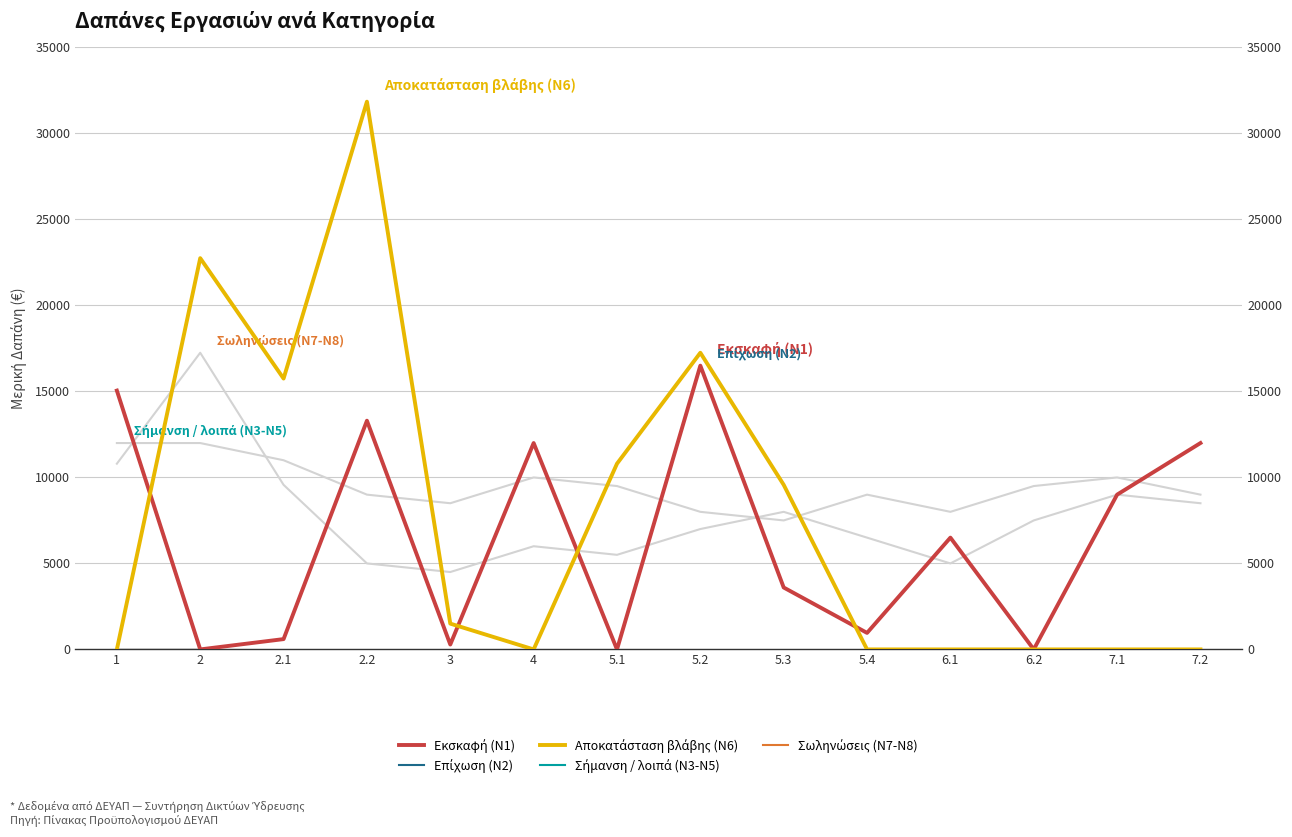

The value of Αποκατάσταση βλάβης (Ν6) at 2 is 4862. True or false?

False